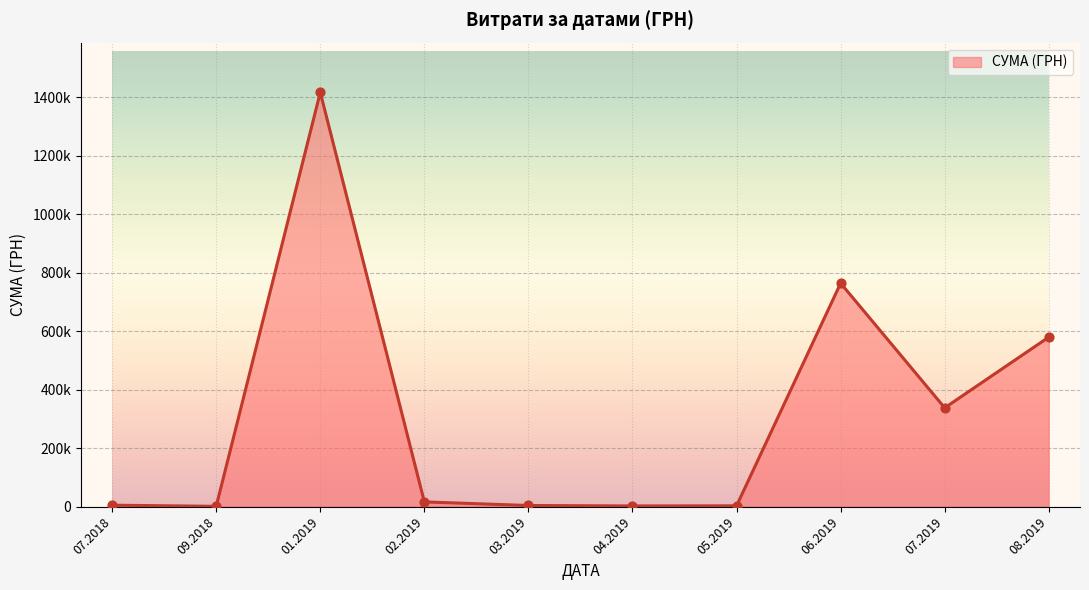

What is the change in value from 03.06.2019 to 02.01.2019?

+7467.0